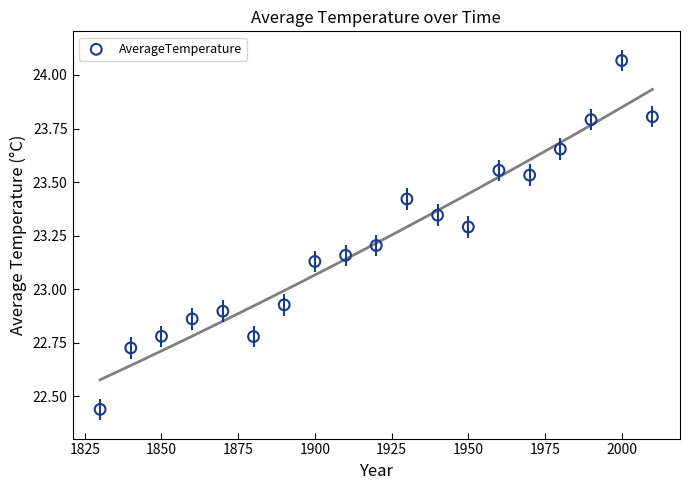

What is the range of Y values (max minus min)?

1.6